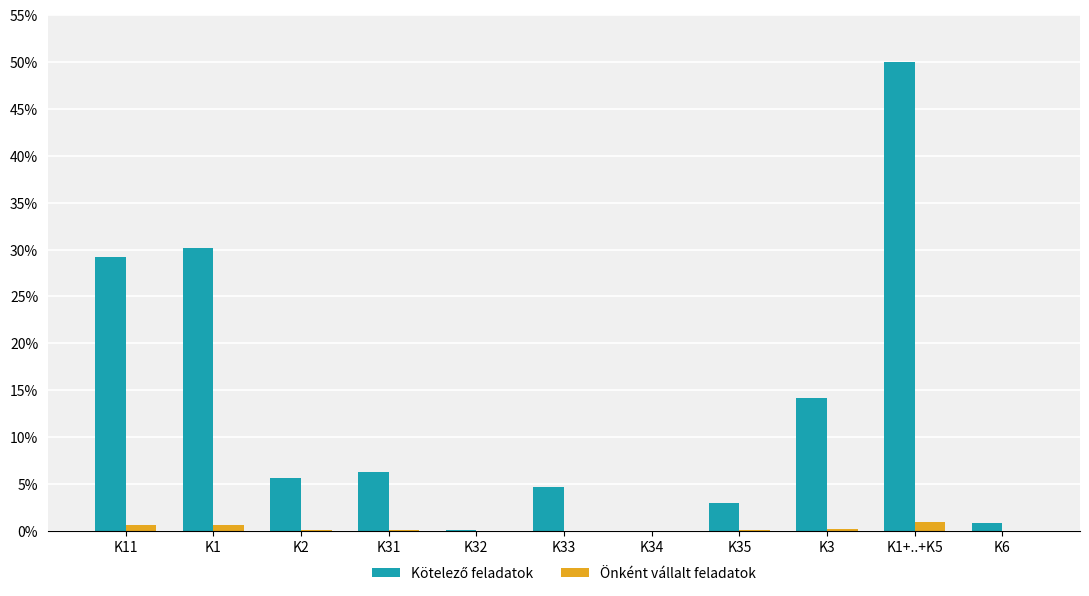

What is the maximum value shown in the chart?

50.0